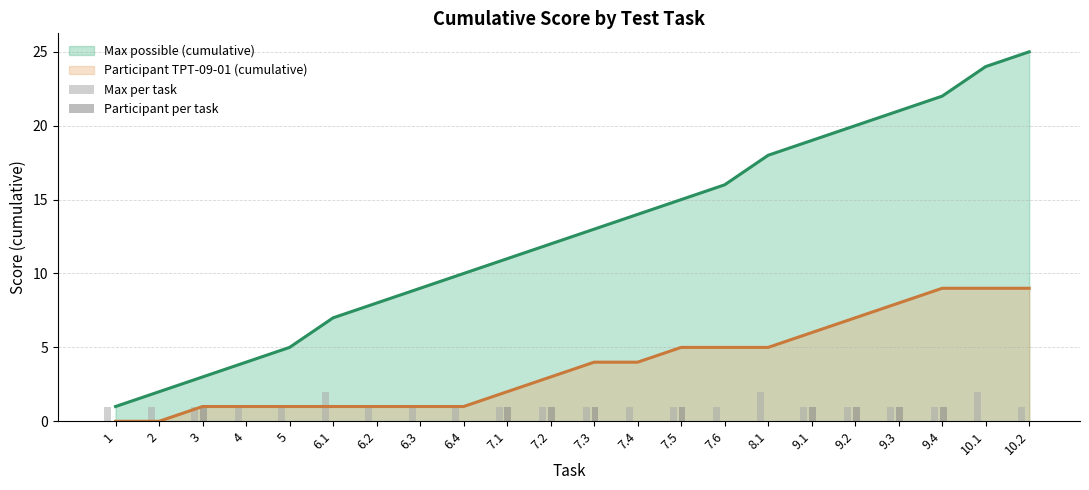

True or false: Max possible (cumulative) and Participant ТРТ-09-01 (cumulative) intersect in this chart.

False